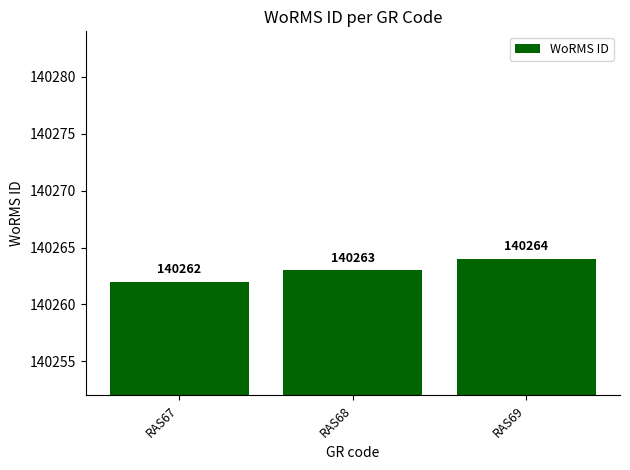

Which category has the lowest value across all series?

RAS67